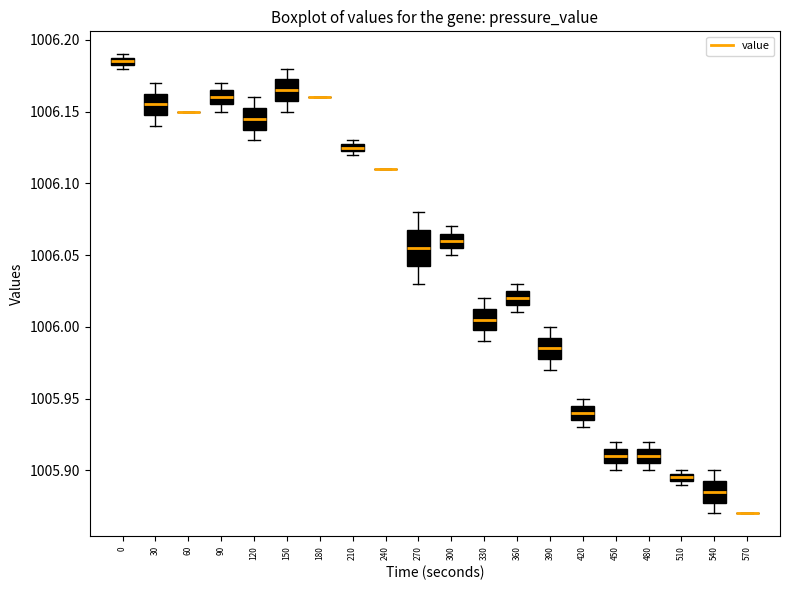

Which box is the tallest, from its lower edge to its upper edge?

270